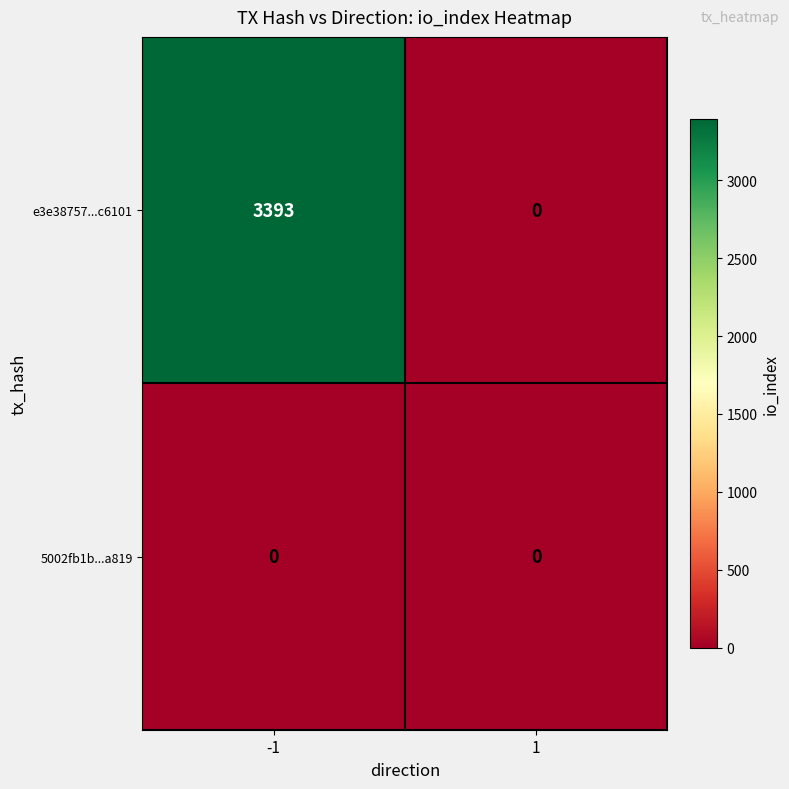

Between -1 and 1, which series saw the biggest shift?

e3e38757...c6101